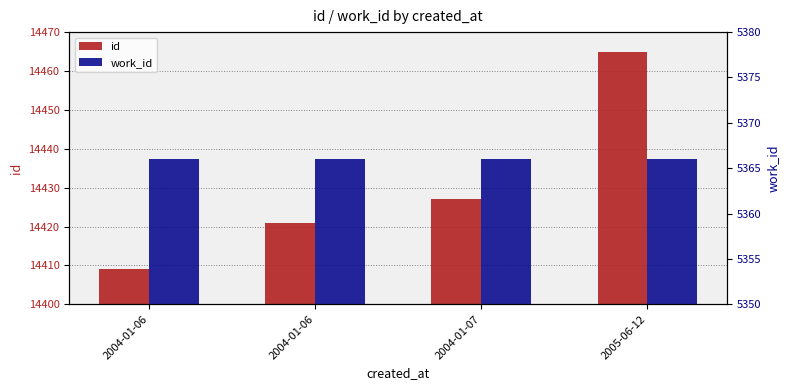

Which series has the largest total across all categories?

id